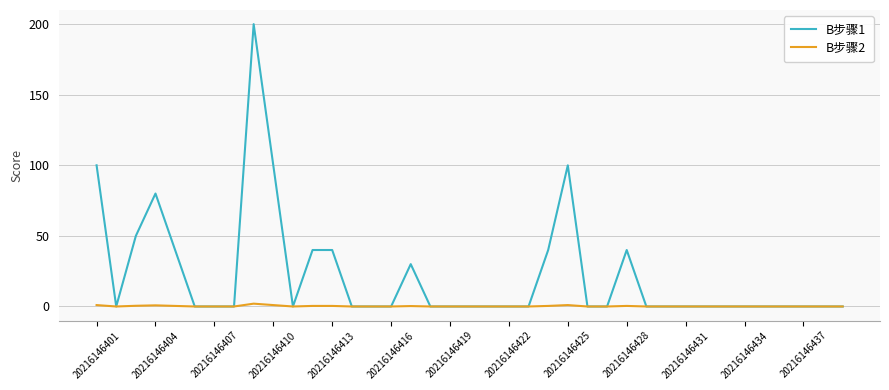

How many categories are shown in the chart?

39